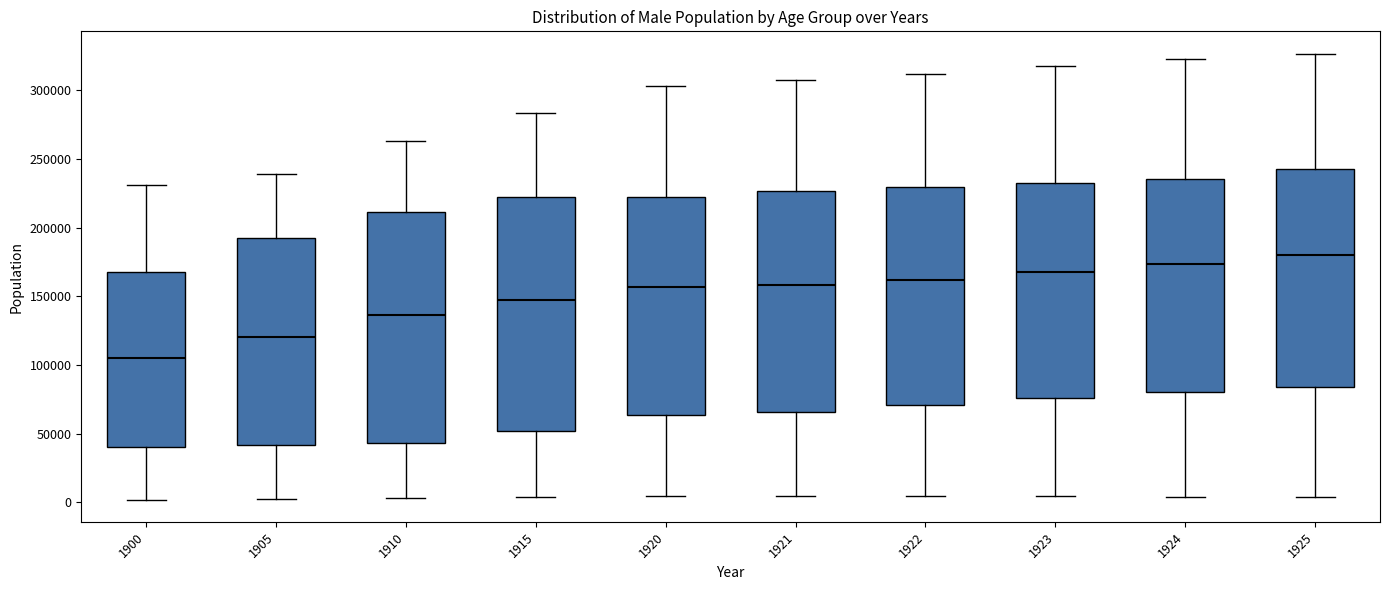

Reading left to right, transcribe this box plot: for each box, give where its median line is, the range the box spans, and where its two whiskers end, as read against the y-axis. The values are not printed on the chart, so give them approximately, as read against the axis.

1900: median 105000, box 40000 to 170000, whiskers 0 to 230000
1905: median 120000, box 40000 to 195000, whiskers 5000 to 240000
1910: median 135000, box 45000 to 210000, whiskers 5000 to 265000
1915: median 145000, box 50000 to 220000, whiskers 5000 to 285000
1920: median 155000, box 65000 to 220000, whiskers 5000 to 305000
1921: median 160000, box 65000 to 225000, whiskers 5000 to 305000
1922: median 160000, box 70000 to 230000, whiskers 5000 to 310000
1923: median 170000, box 75000 to 235000, whiskers 5000 to 320000
1924: median 175000, box 80000 to 235000, whiskers 5000 to 325000
1925: median 180000, box 85000 to 240000, whiskers 5000 to 325000